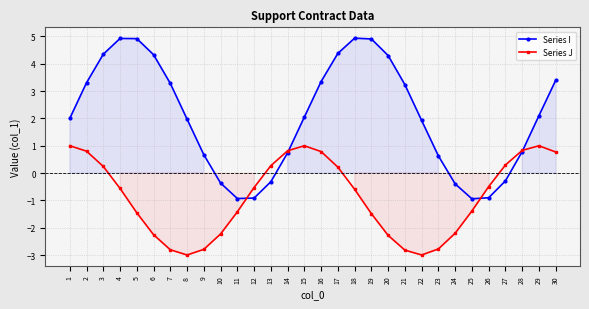

Count the number of data series in this chart.

2